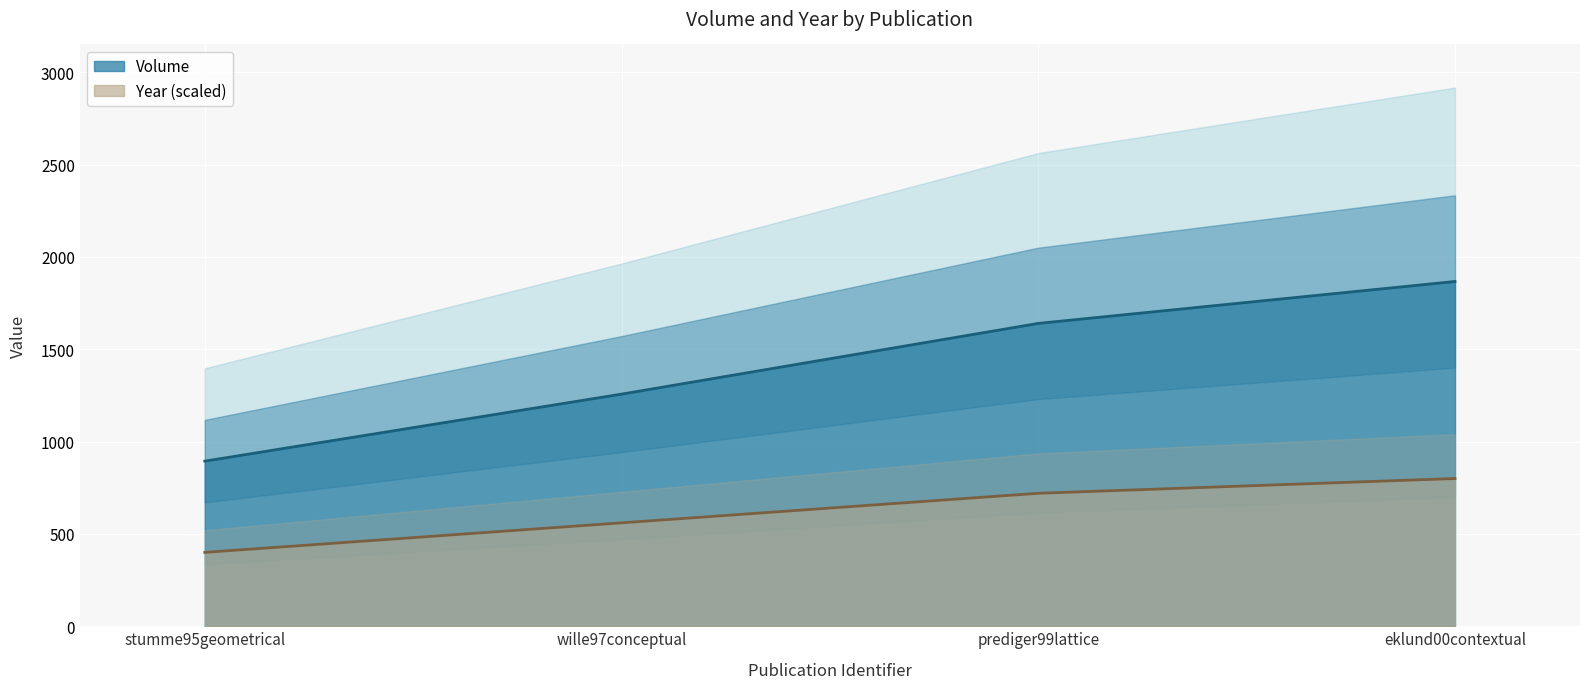

Which series has the largest range (max minus min)?

Volume